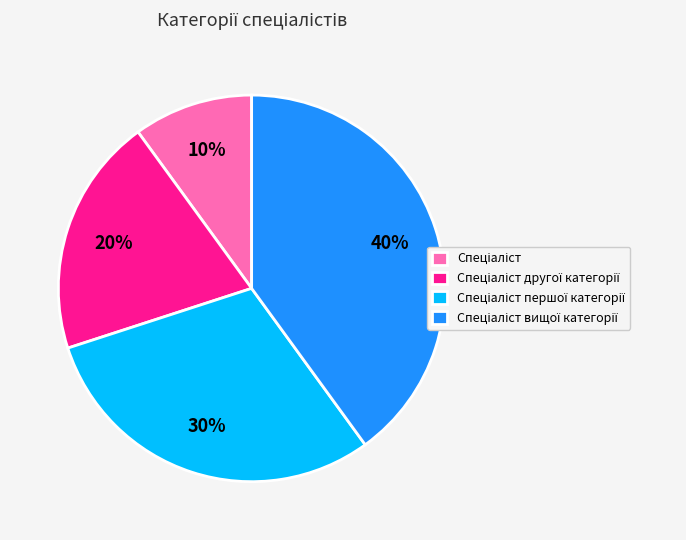

Does any single category account for the majority?

No